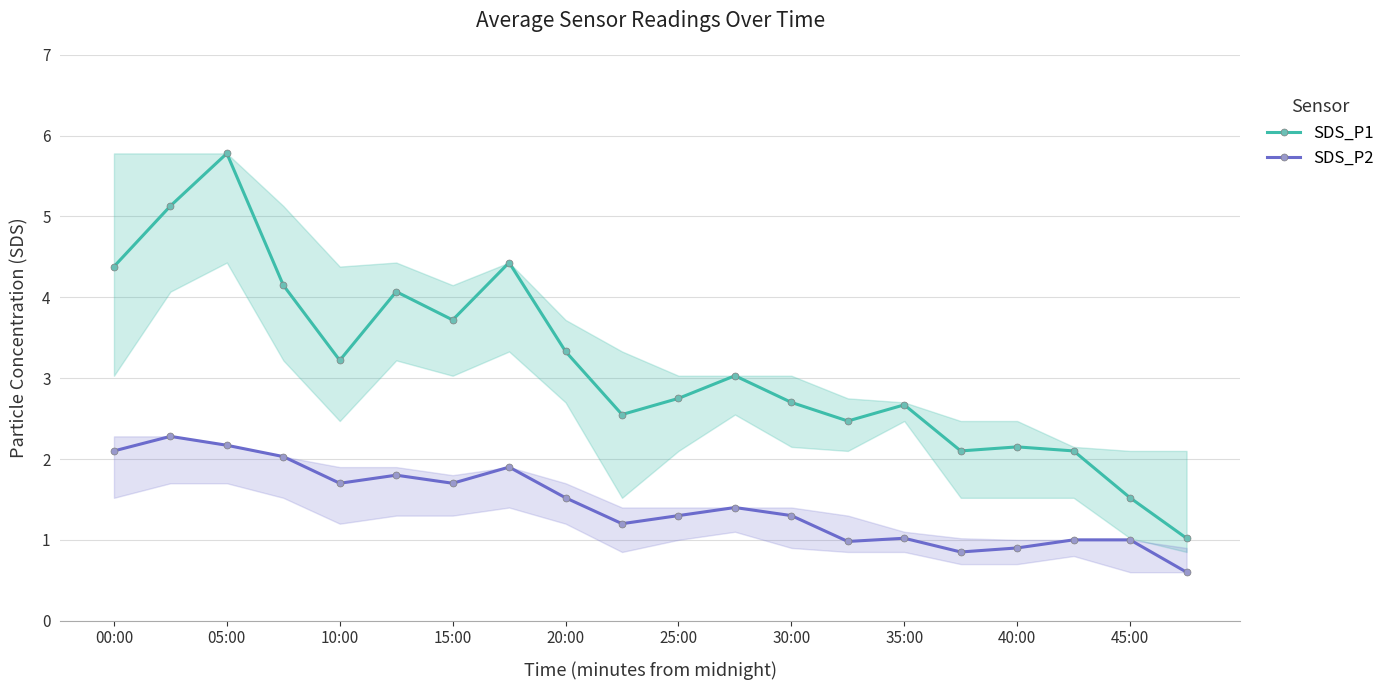

True or false: SDS_P1 and SDS_P2 intersect in this chart.

False